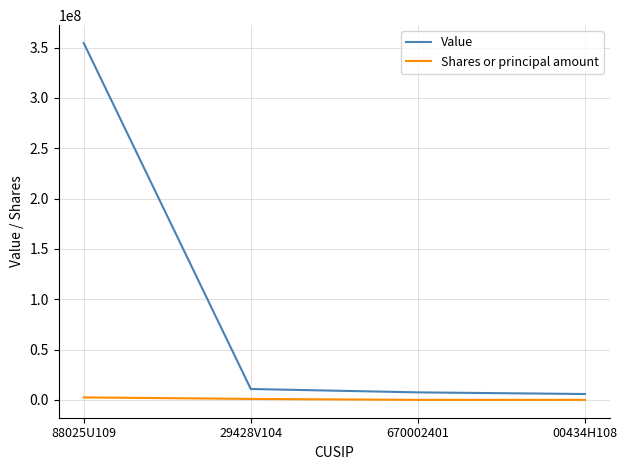

True or false: Shares or principal amount and Value intersect in this chart.

False